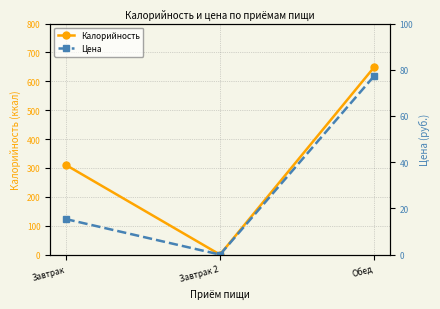

Count the Калорийность values in the range 0 to 650.

3